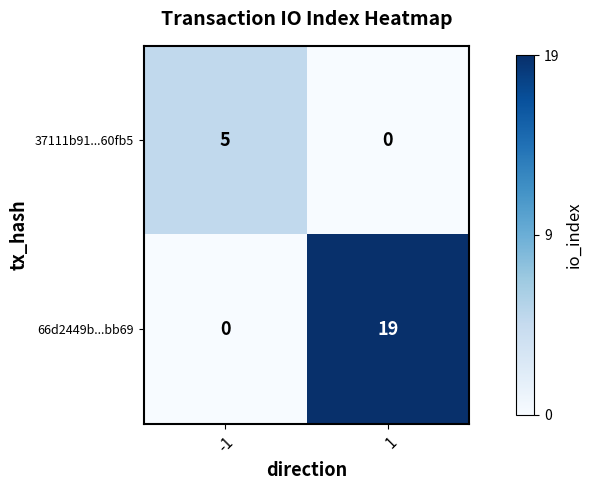

At -1, list the series in order from smallest to largest.

66d2449b...bb69, 37111b91...60fb5